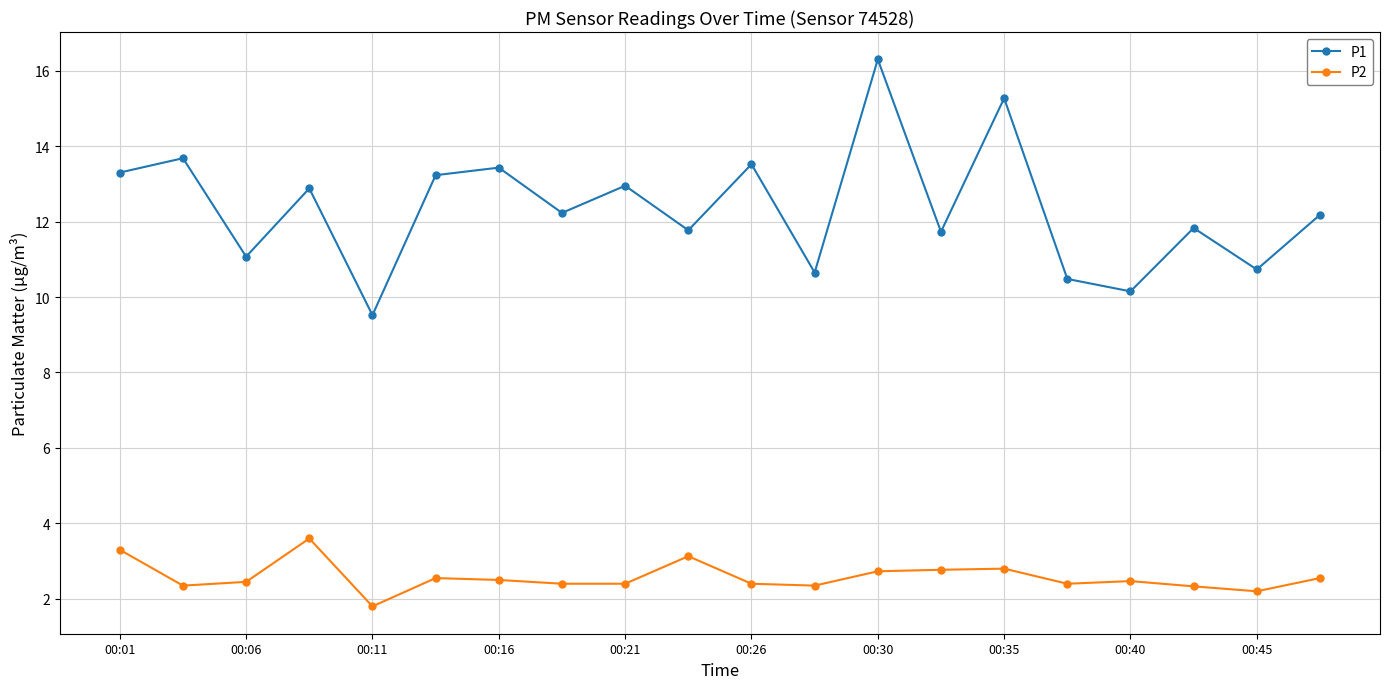

What is the value of the P2 point at the 17th from the left?

2.5